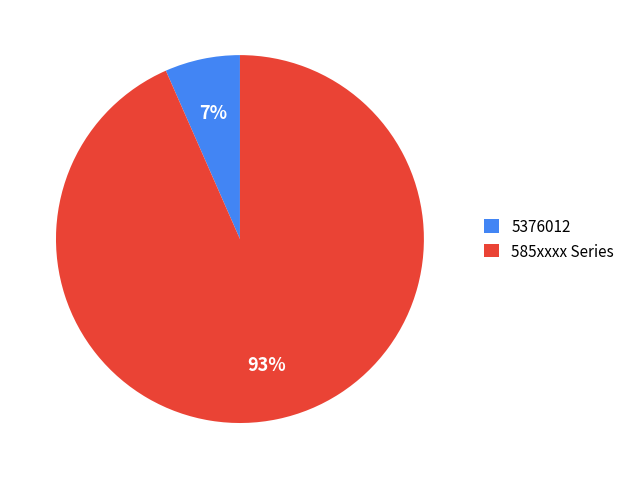

Rank the categories by value from lowest to highest.

5376012, 585xxxx Series